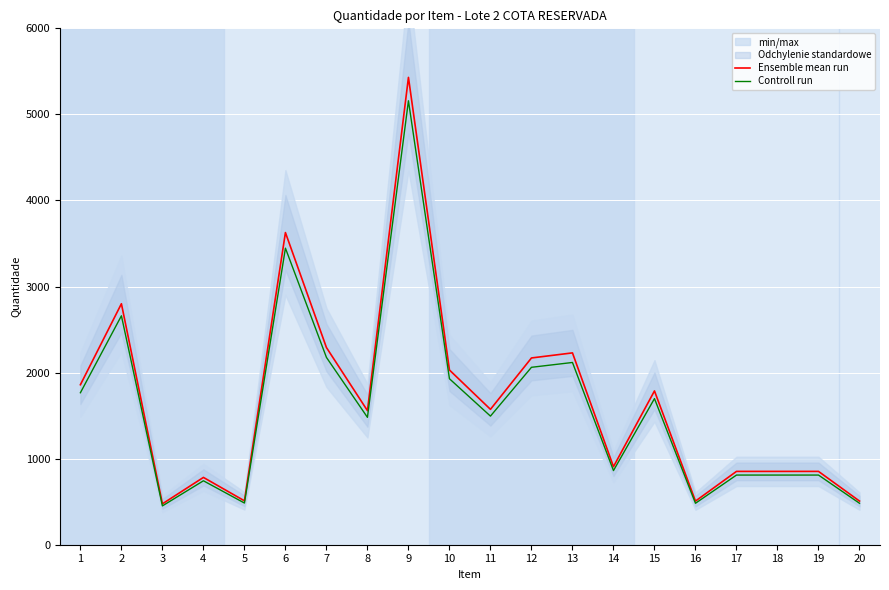

True or false: Ensemble mean run has a value of 890.4 at 15.

False